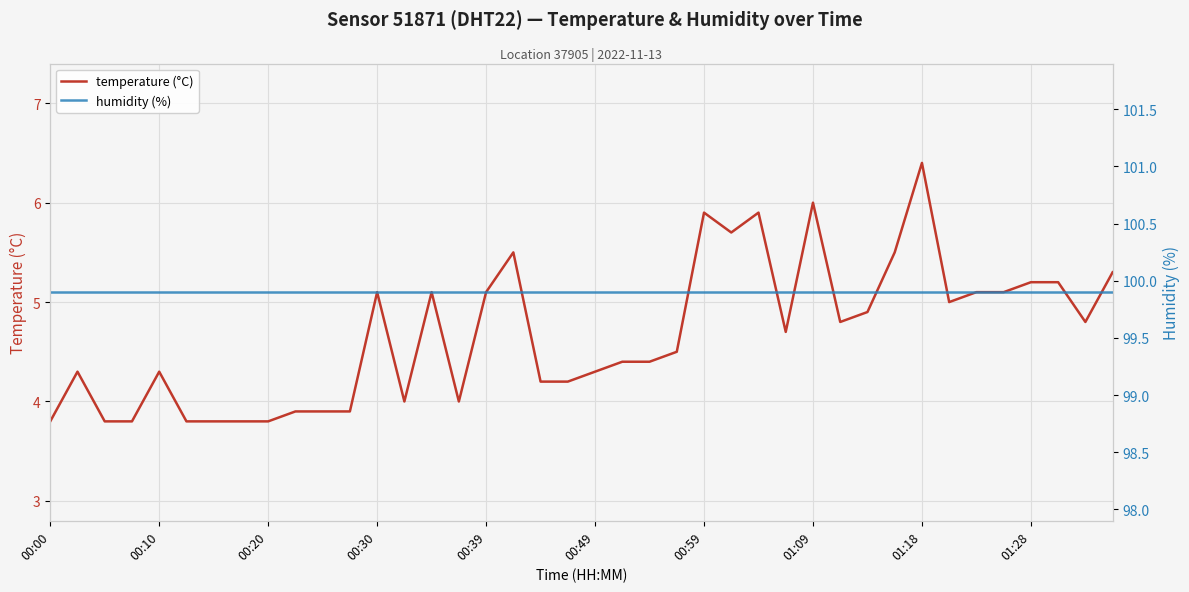

Which series has the widest spread of values?

temperature (°C)